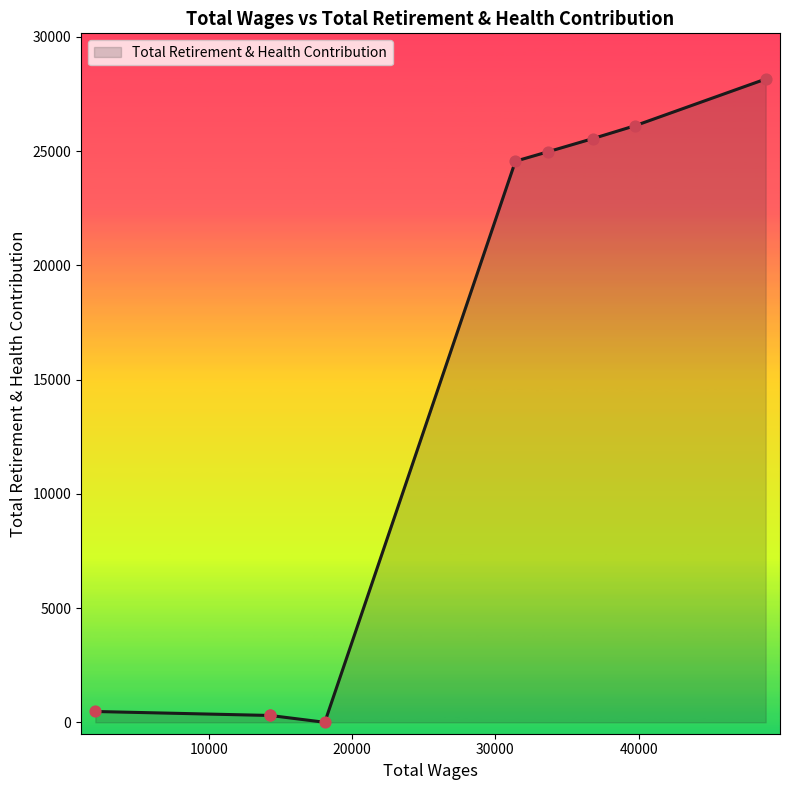

What is the greatest value displayed?

28151